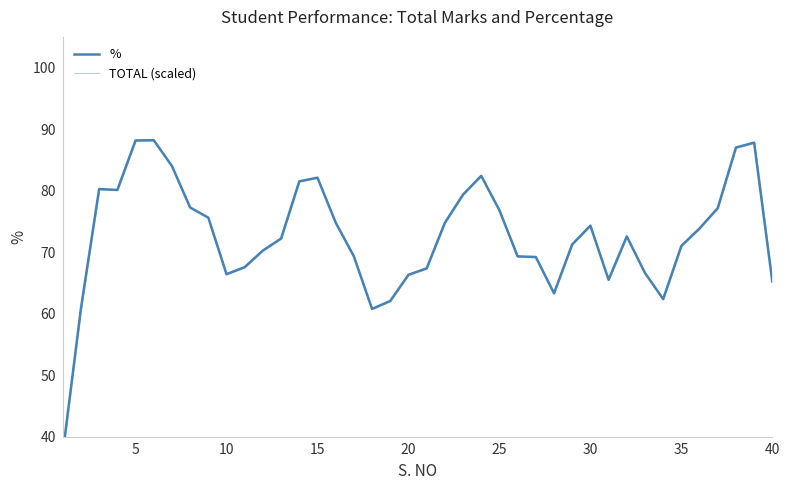

At which category does TOTAL (scaled) reach its first local valley?

15